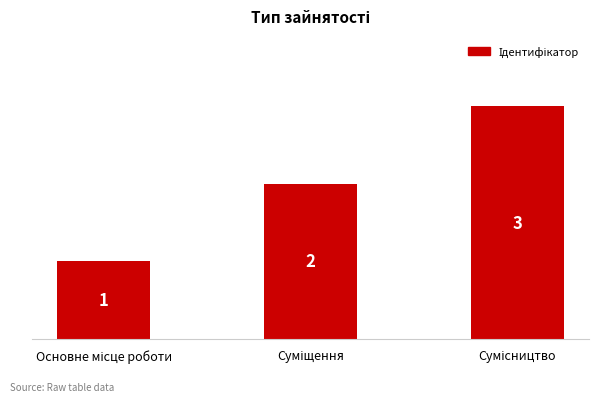

Does the chart contain any negative values?

No